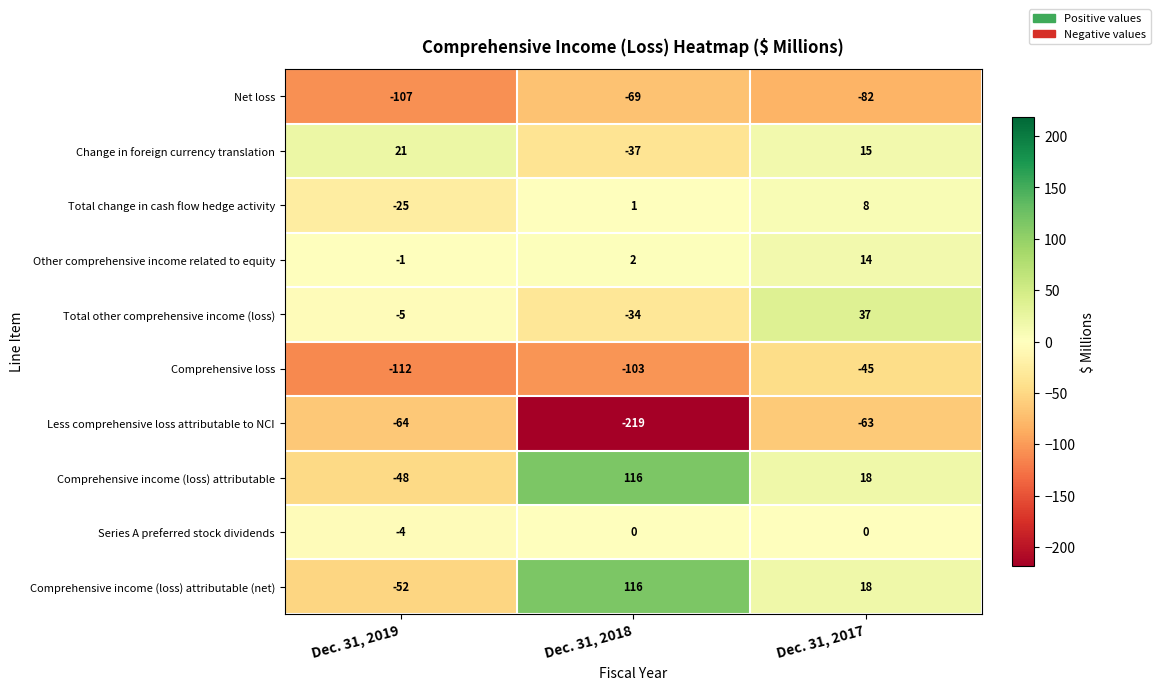

Reading right to left, extract all data points from this chart.

Net loss: -82	-69	-107
Change in foreign currency translation: 15	-37	21
Total change in cash flow hedge activity: 8	1	-25
Other comprehensive income related to equity: 14	2	-1
Total other comprehensive income (loss): 37	-34	-5
Comprehensive loss: -45	-103	-112
Less comprehensive loss attributable to NCI: -63	-219	-64
Comprehensive income (loss) attributable: 18	116	-48
Series A preferred stock dividends: 0	0	-4
Comprehensive income (loss) attributable (net): 18	116	-52